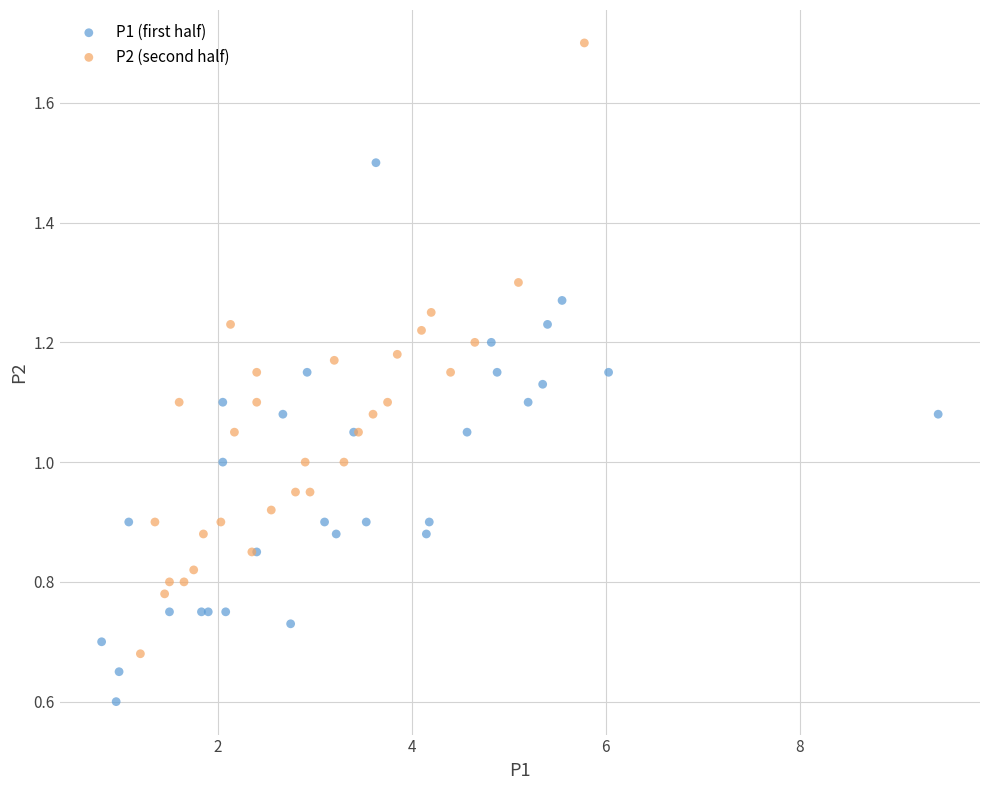

Which series reaches the minimum Y coordinate?

P1 (first half)